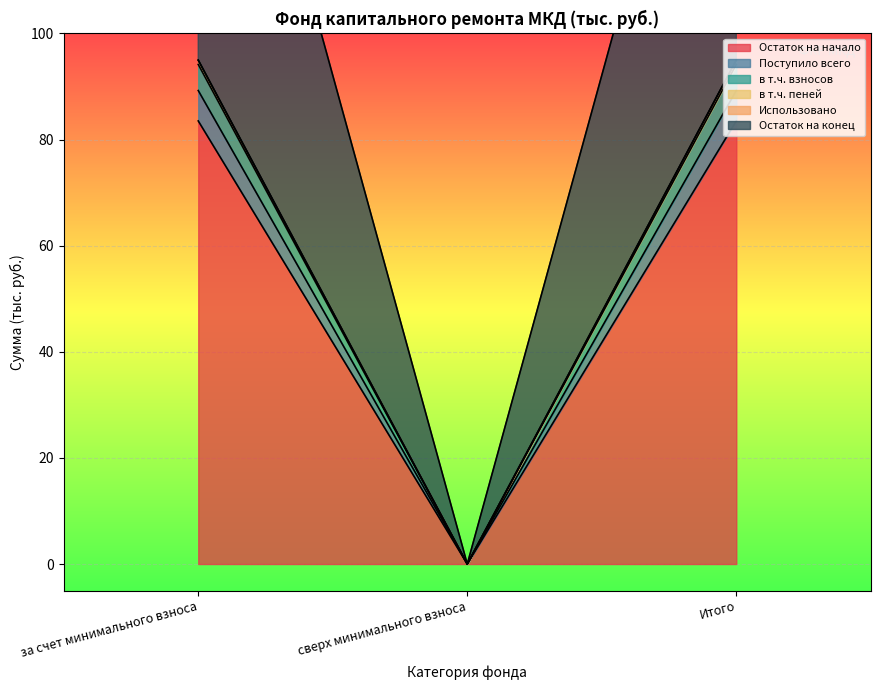

How many values in the Остаток на начало series are below 83?

1